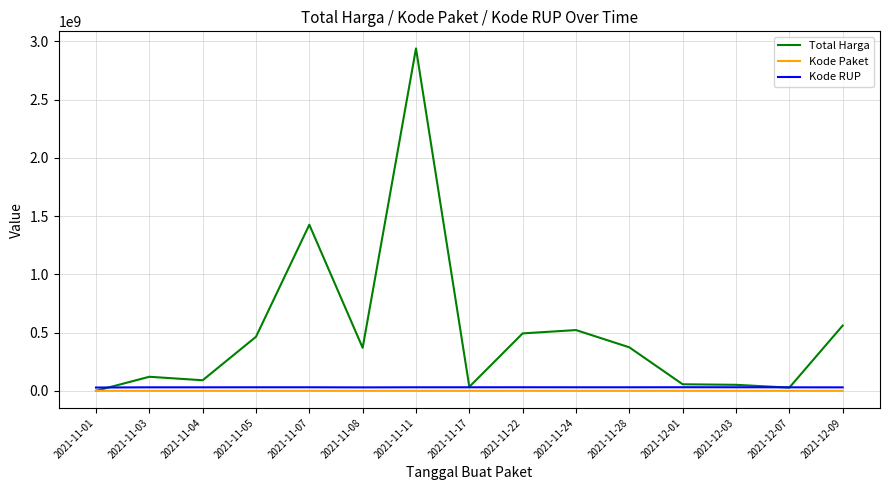

The value of Total Harga at 2021-11-04 is 90672075.0. True or false?

True